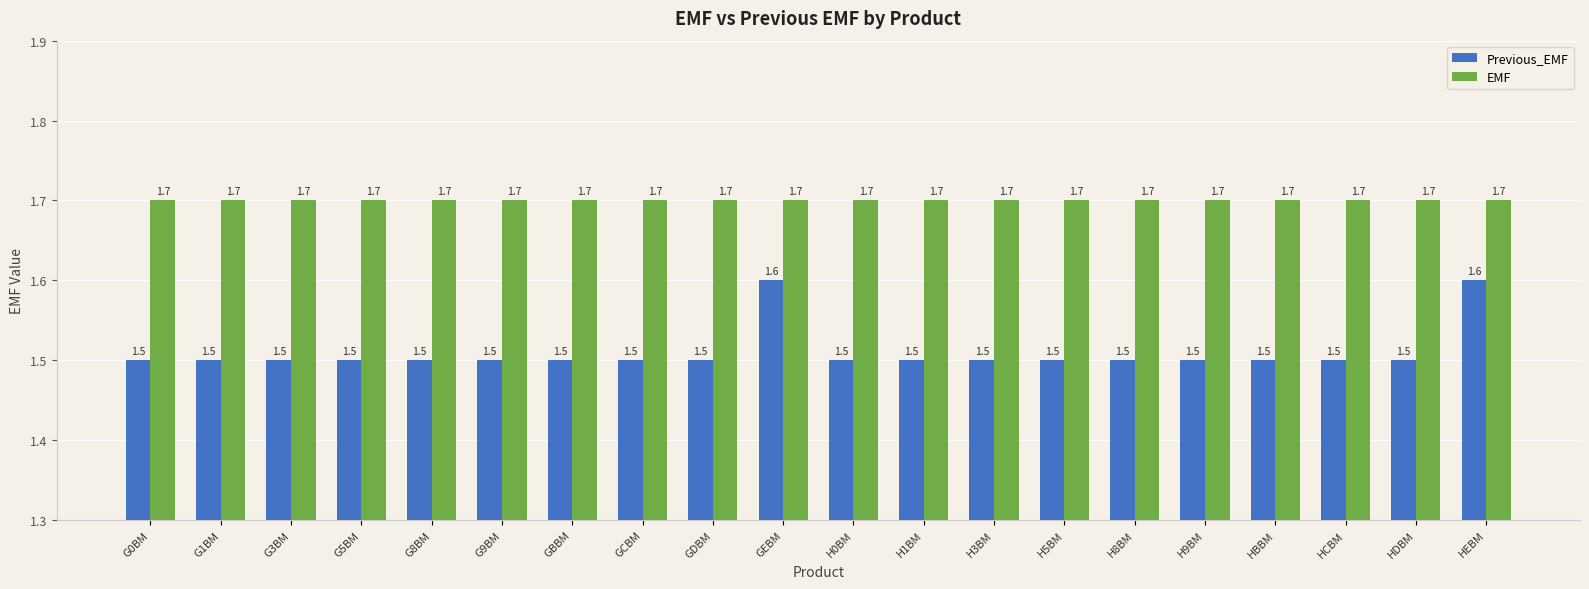

Rank the series by their maximum value, from lowest to highest.

Previous_EMF, EMF